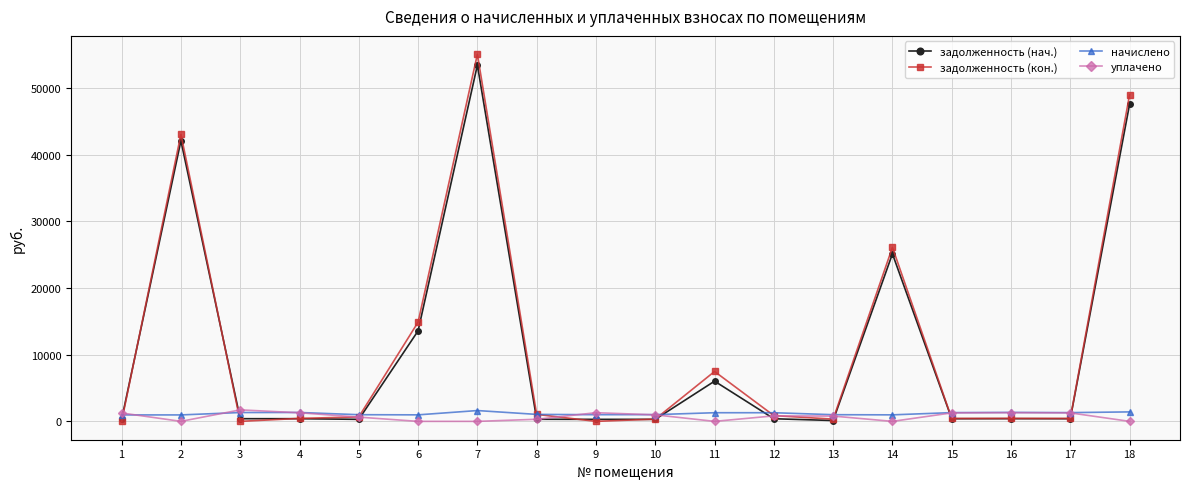

What is the value of the начислено point at the 17th from the left?

1312.8